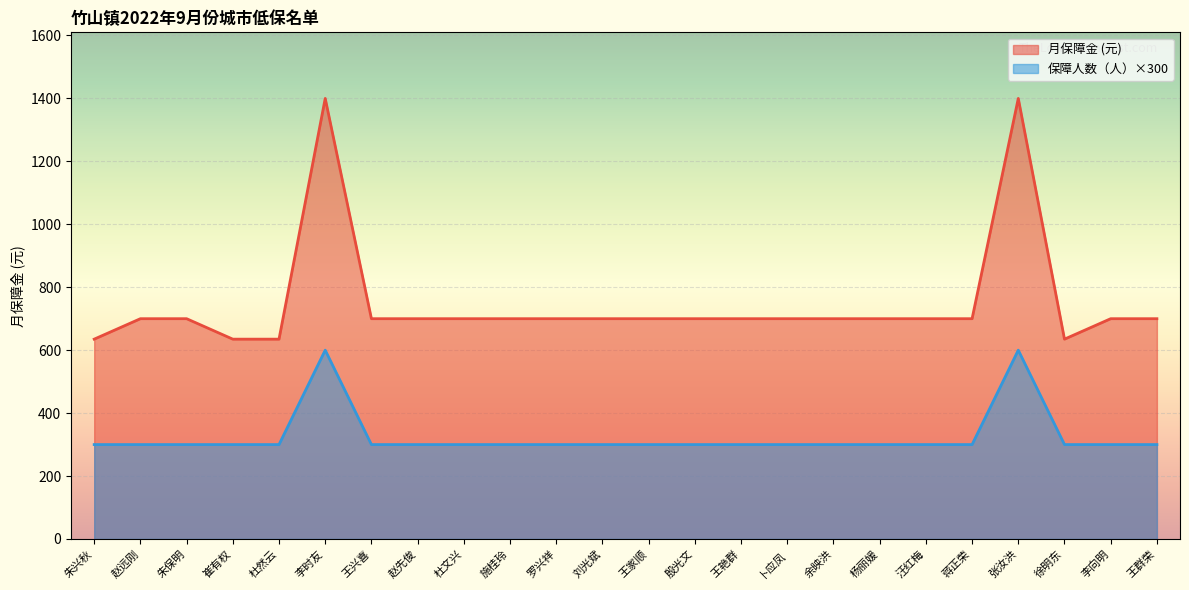

True or false: 保障人数（人） and 月保障金 intersect in this chart.

False